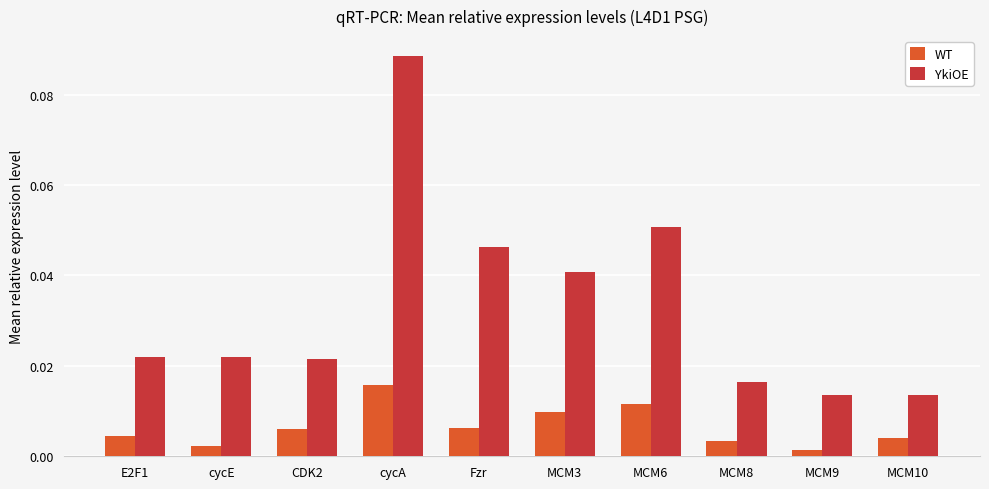

Where is WT nearest to the value 0?

MCM9